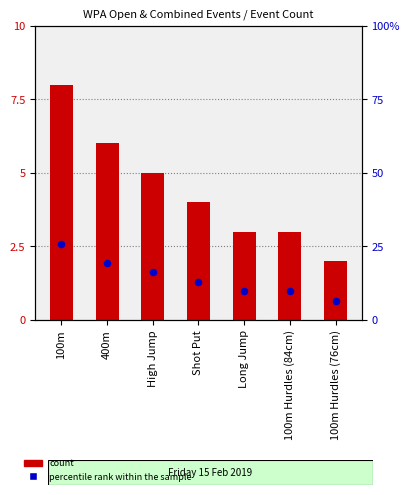

At which category is the sum across all series the highest?

100m